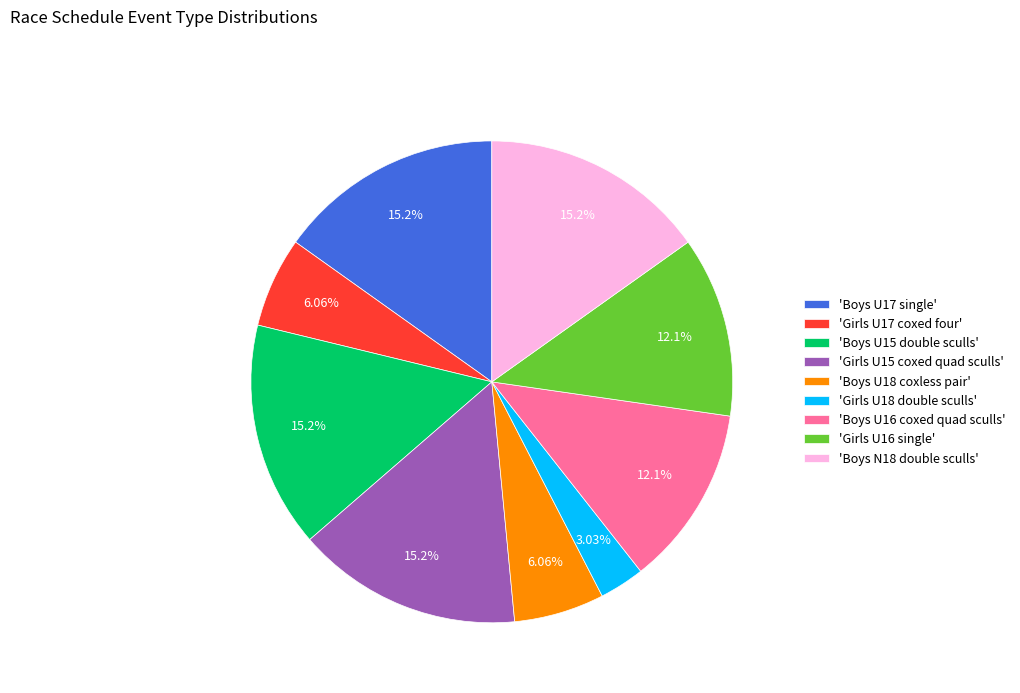

Which has a higher value, 'Girls U18 double sculls' or 'Boys U17 single'?

'Boys U17 single'